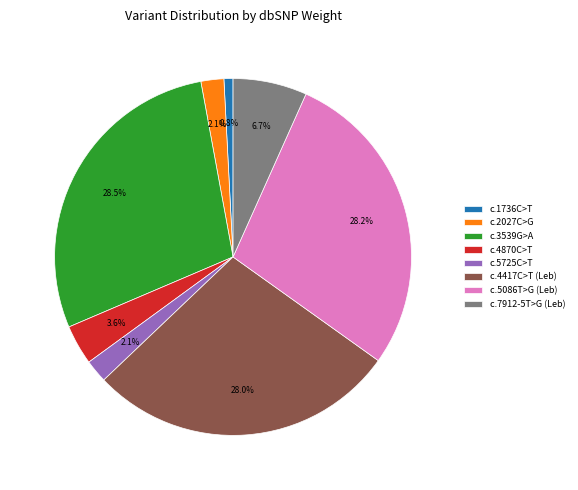

What percentage is NOT represented by c.1736C>T?

99.2%